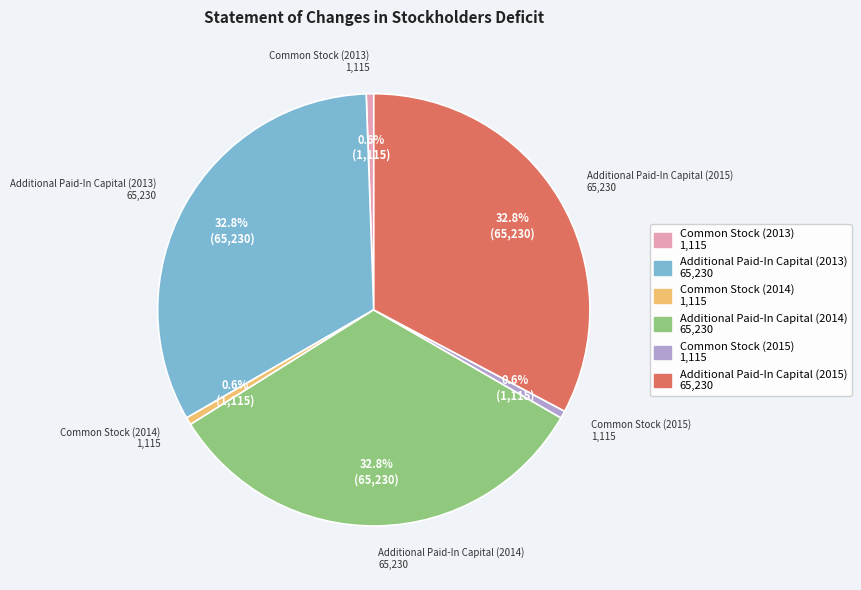

Between Additional Paid-In Capital (2014) and Common Stock (2015), which is larger?

Additional Paid-In Capital (2014)